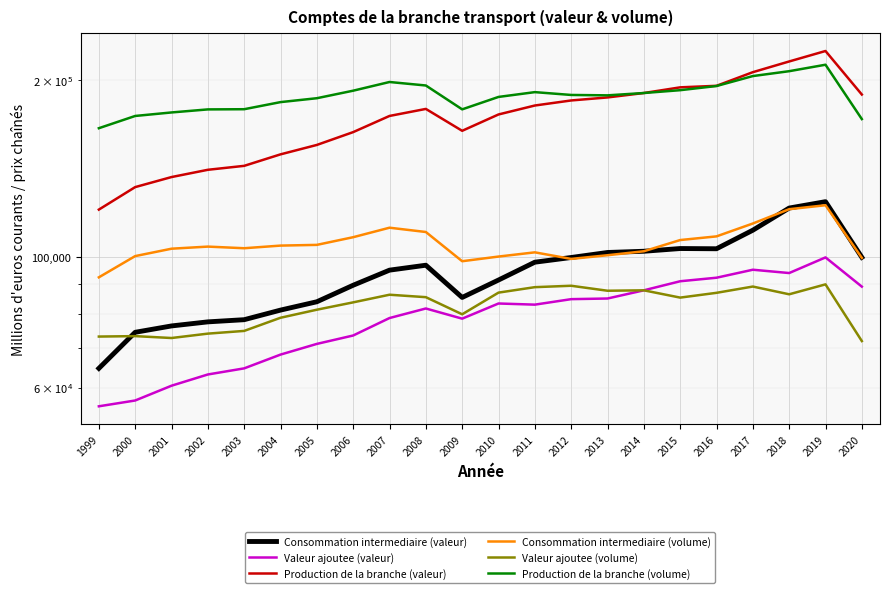

What is the greatest value displayed?

224158